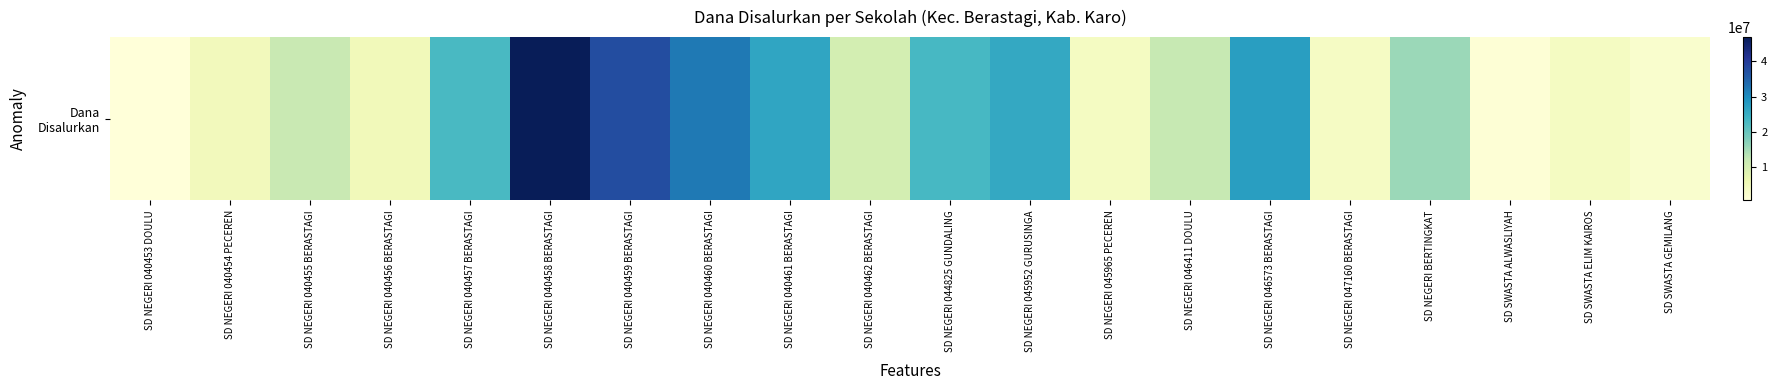

What is the change in value from SD NEGERI 040455 BERASTAGI to SD NEGERI 040462 BERASTAGI?

-1575000